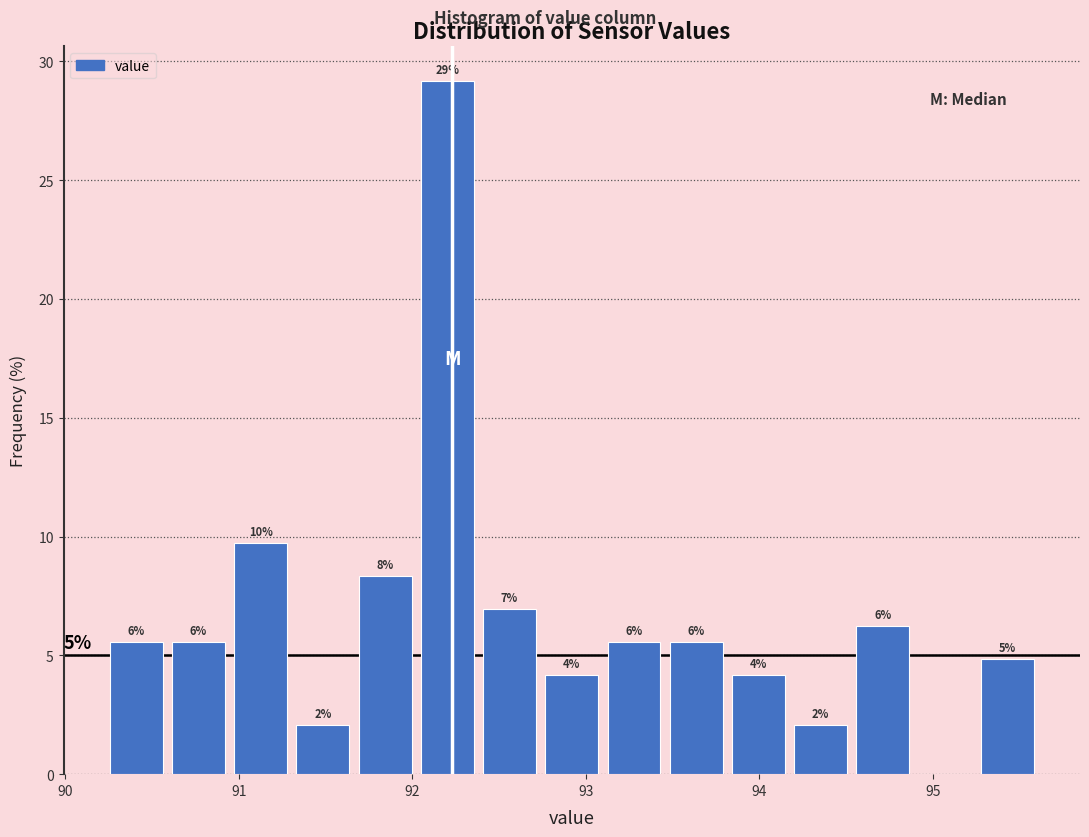

Around what value on the x-axis is the tallest bar? Give the approximate position of its centre, as read against the axis.

92.2